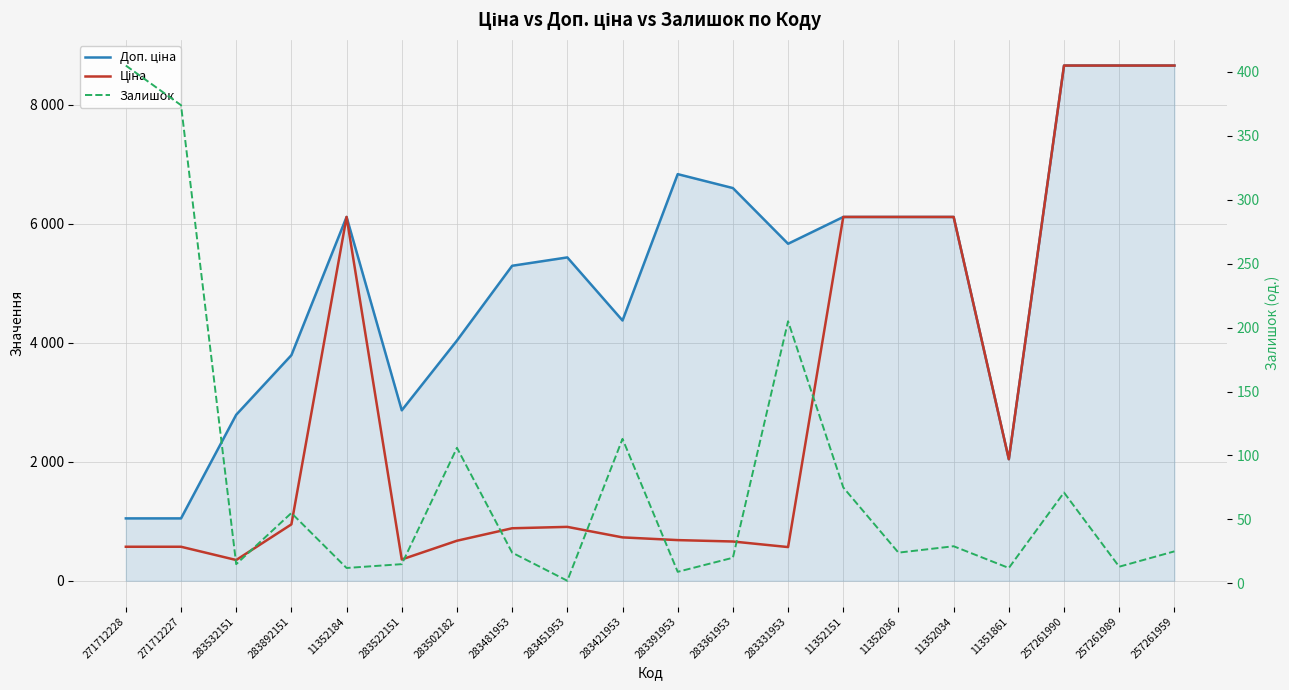

What is the total value across all series at 283522151?

3236.7